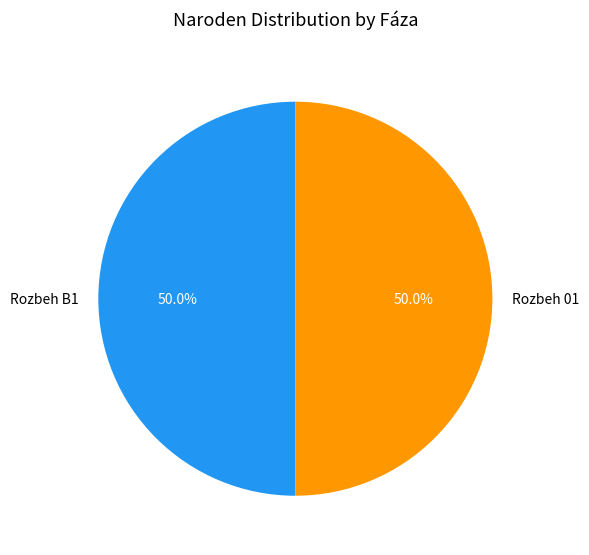

What is the total percentage of Rozbeh B1 and Rozbeh 01?

100.0%